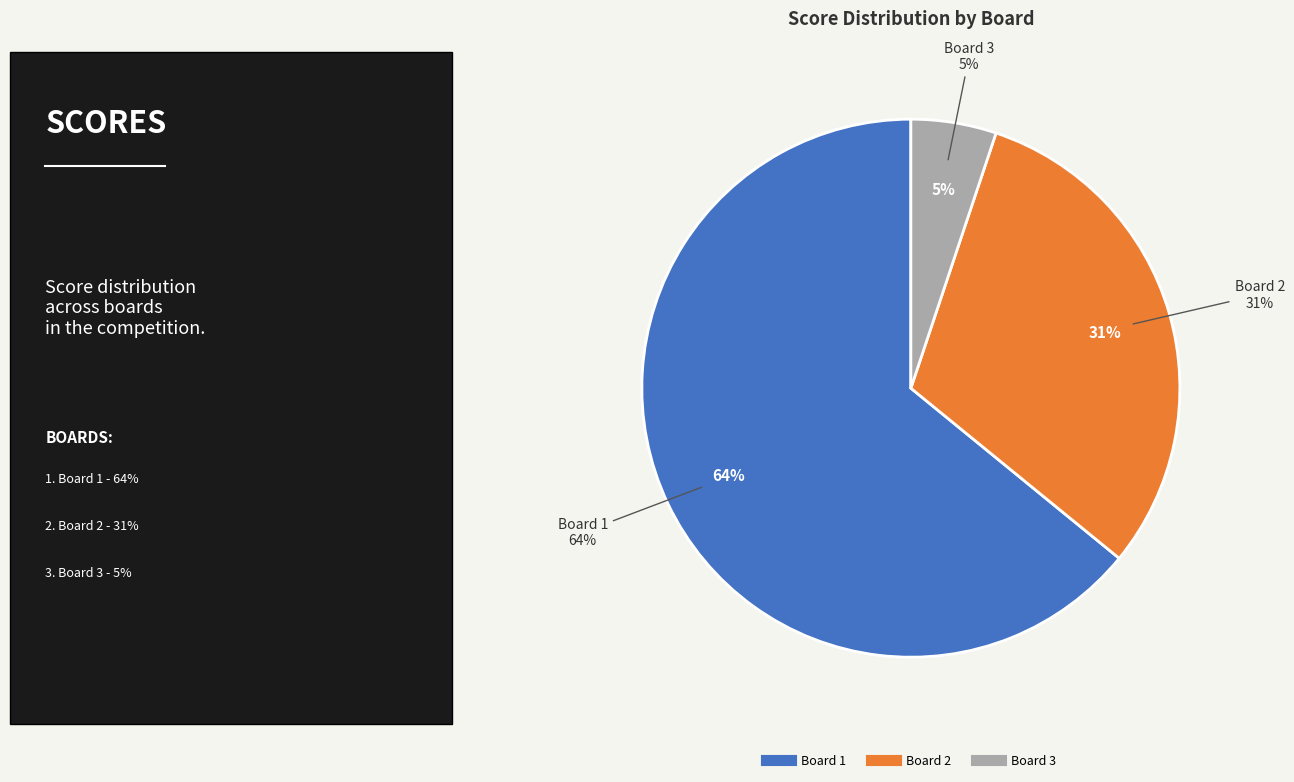

Which slice is the largest?

Board 1